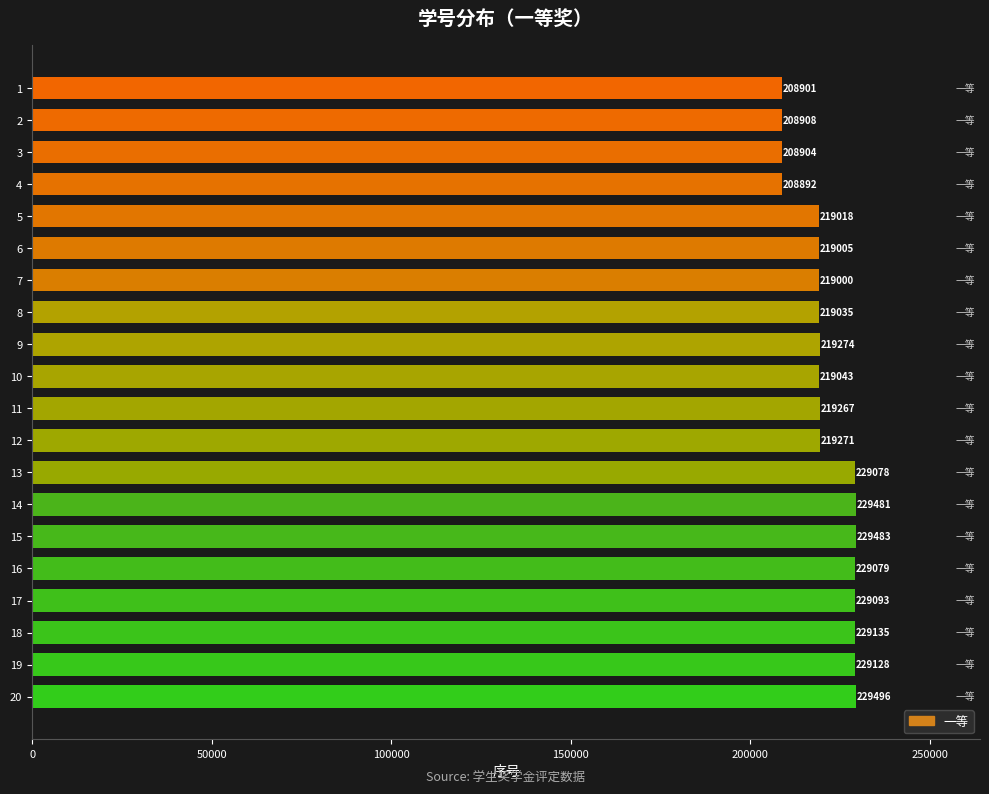

Approximately how many times larger is the value at 6 compared to 13?

1.0